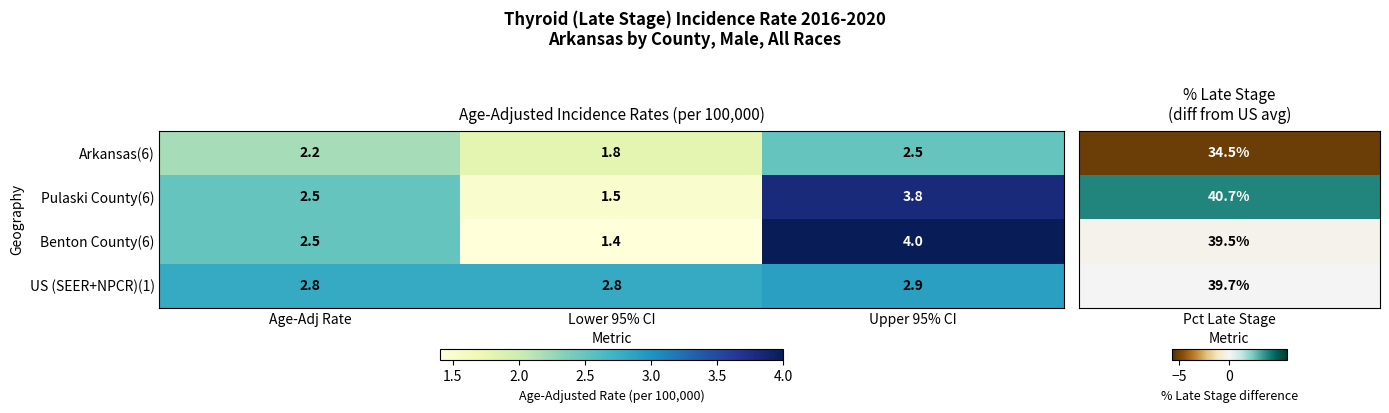

True or false: Arkansas(6) has a value of 1.8 at Lower 95% CI.

True